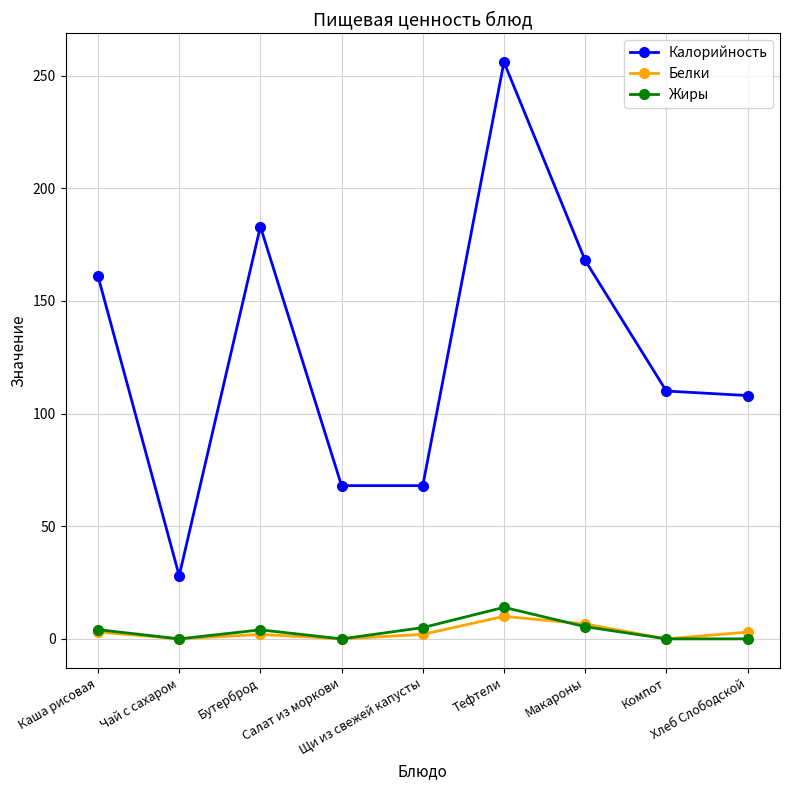

How many interior local peaks does the Жиры series have?

2